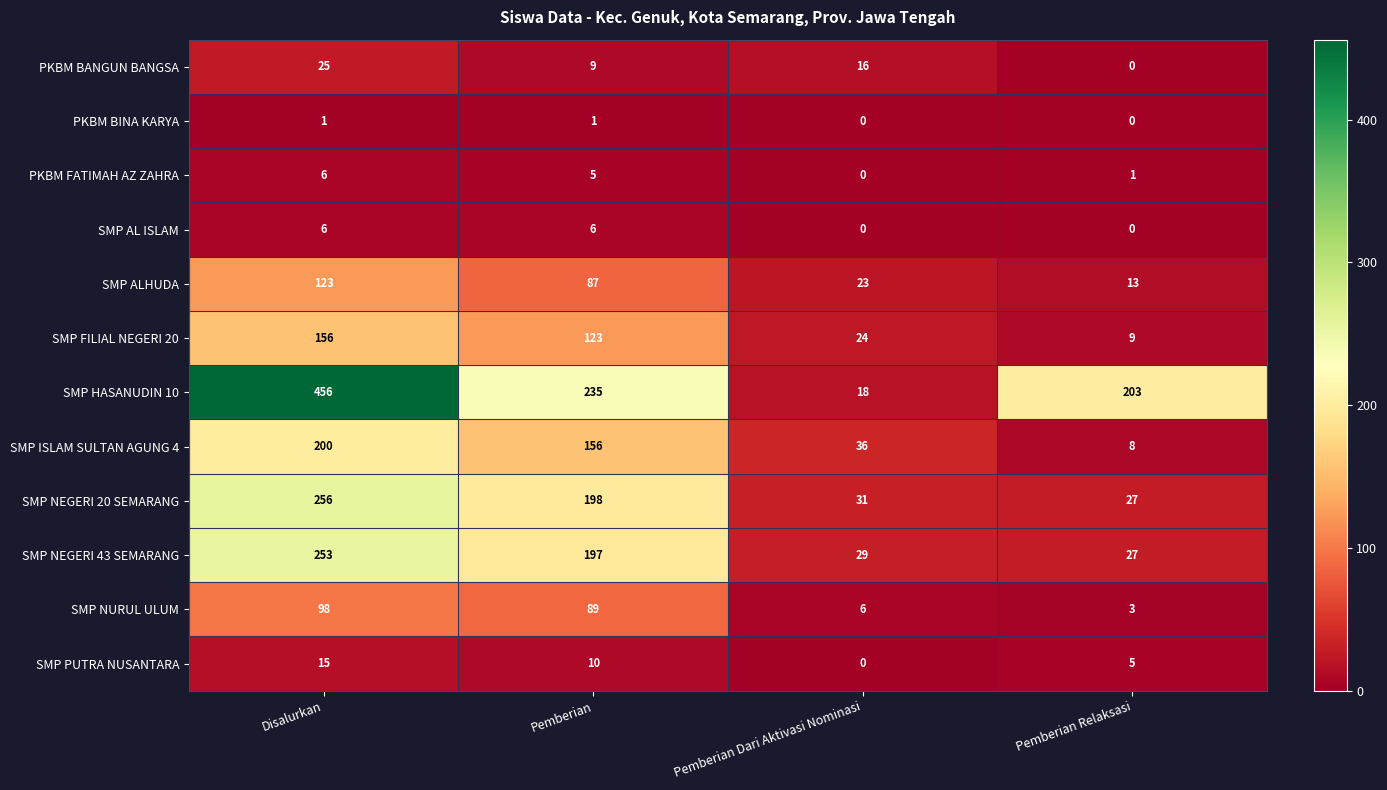

What is the total value across all series at Pemberian Relaksasi?

296